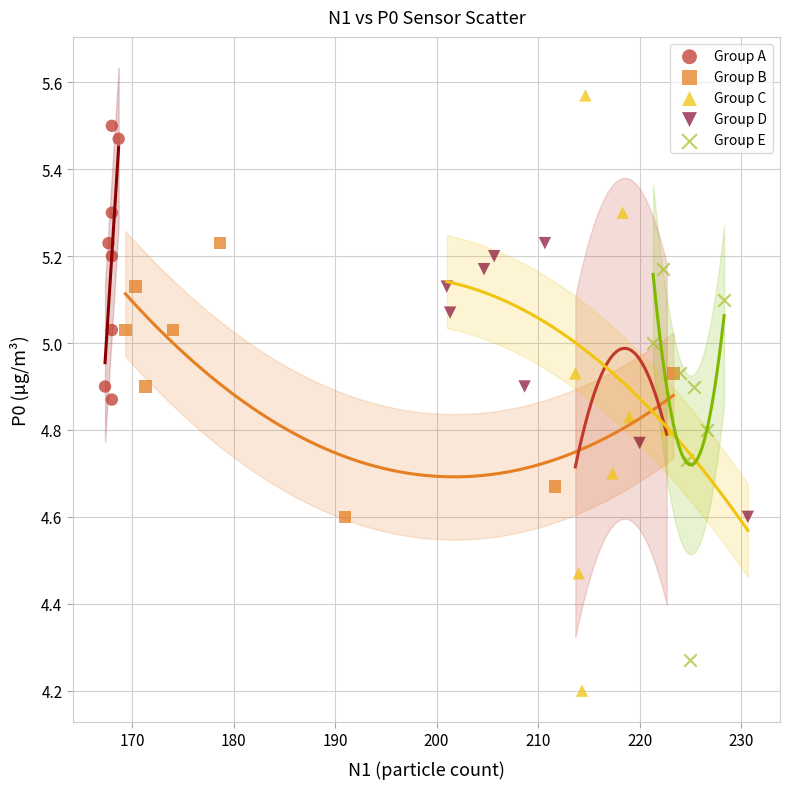

Which series has the largest Y range (max minus min)?

Group C